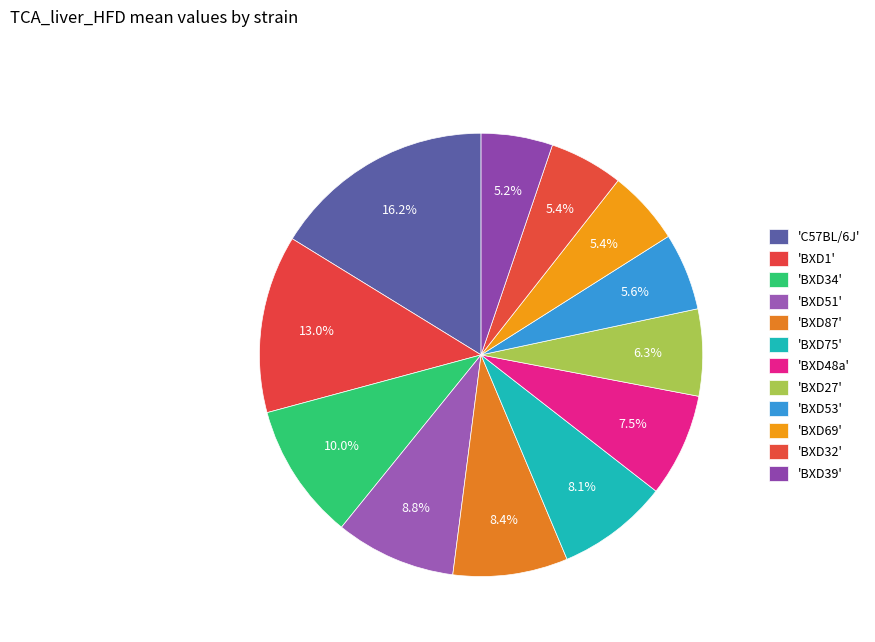

To the nearest percent, what is the difference between the largest and smallest slice percentages?

11%